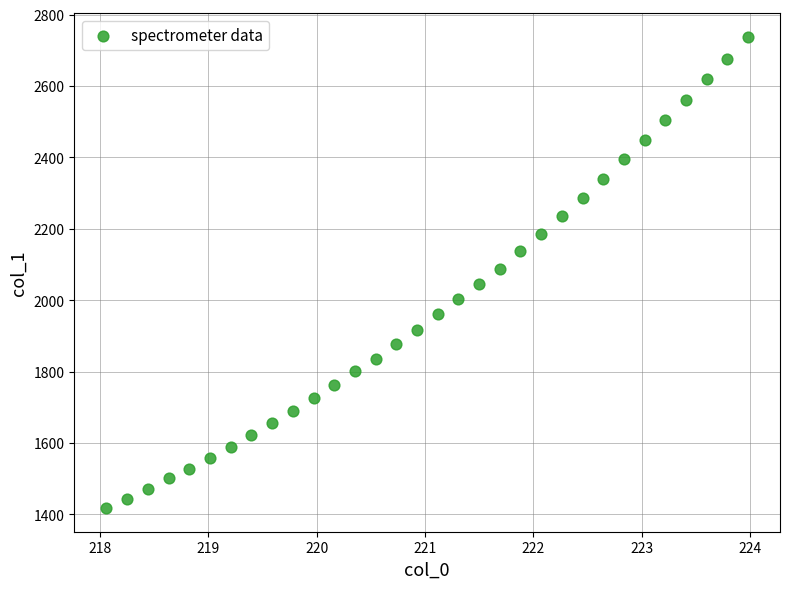

What is the range of X values (max minus min)?

5.9